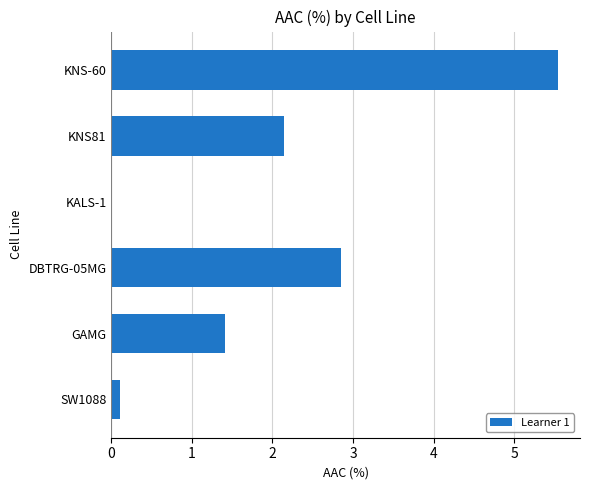

The chart shows a value of 0.1 at SW1088. True or false?

True